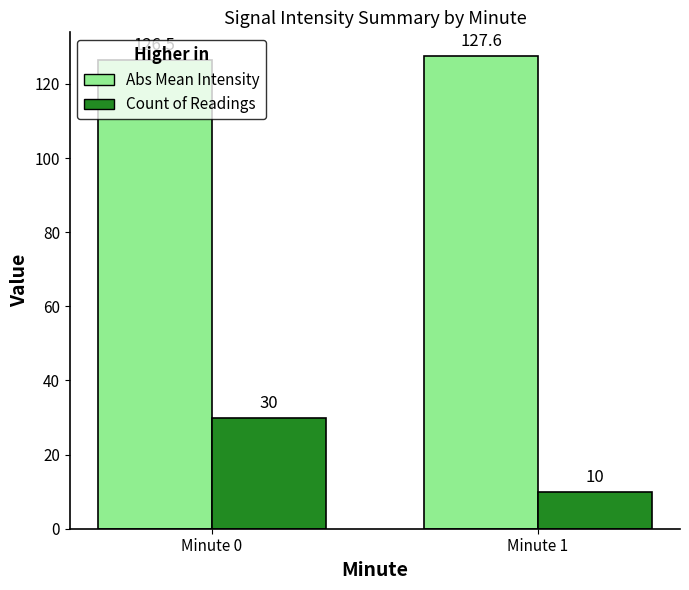

Count the number of categories in the chart.

2